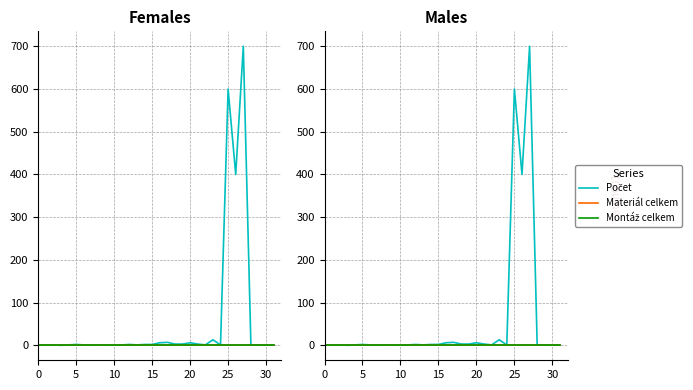

What is the total value across all series at 29?

1